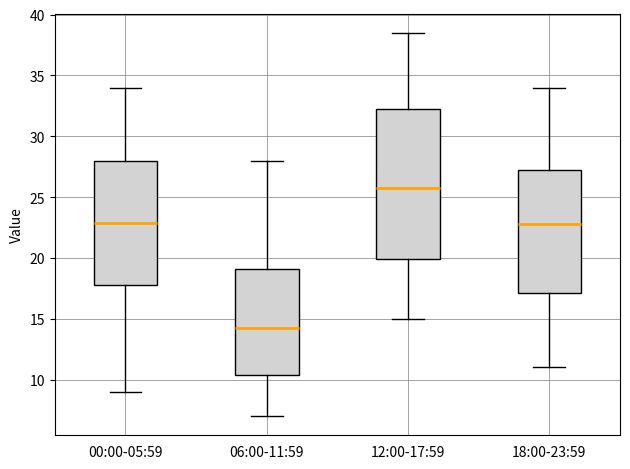

Where is the lower edge of the box for 18:00-23:59 on the y-axis? The values are not printed on the chart, so give them approximately, as read against the axis.

17.0